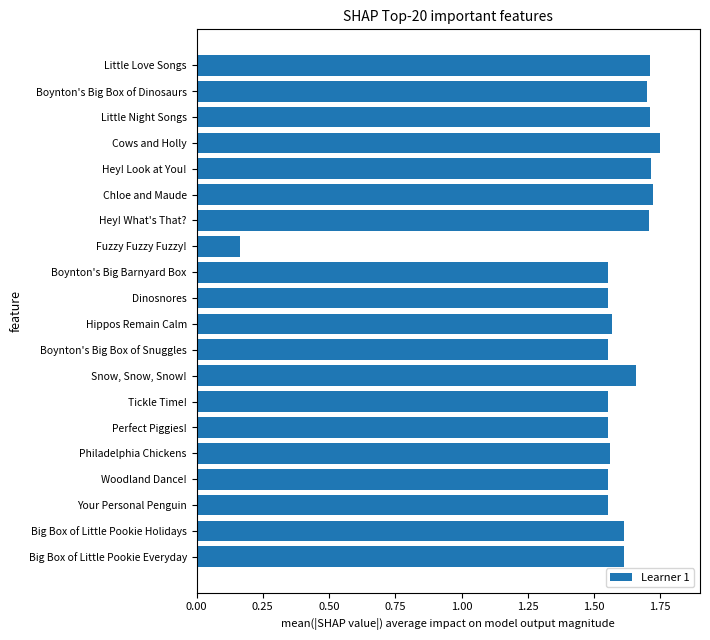

Are the bars grouped side by side (vs. stacked)?

No